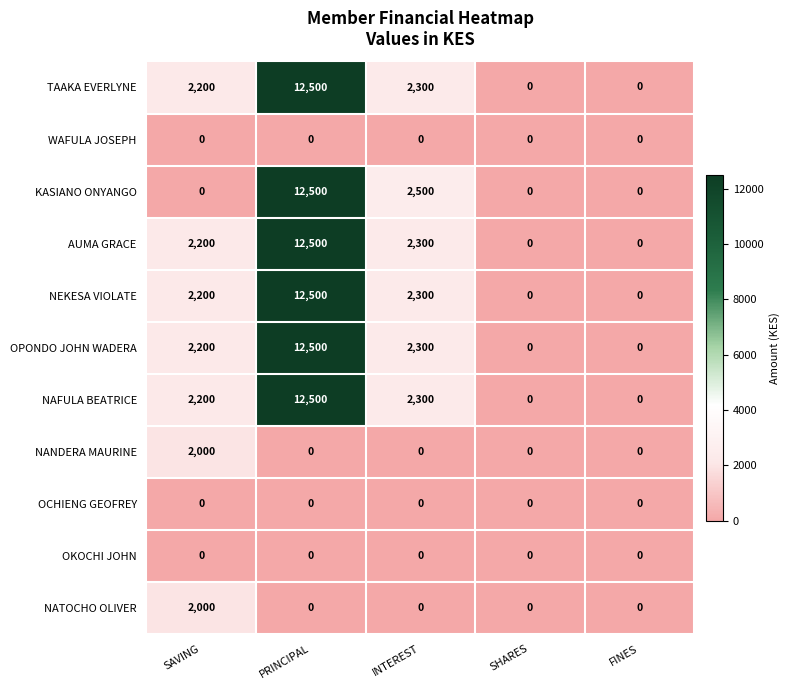

What is the sum of the OPONDO JOHN WADERA values at INTEREST and SAVING?

4500